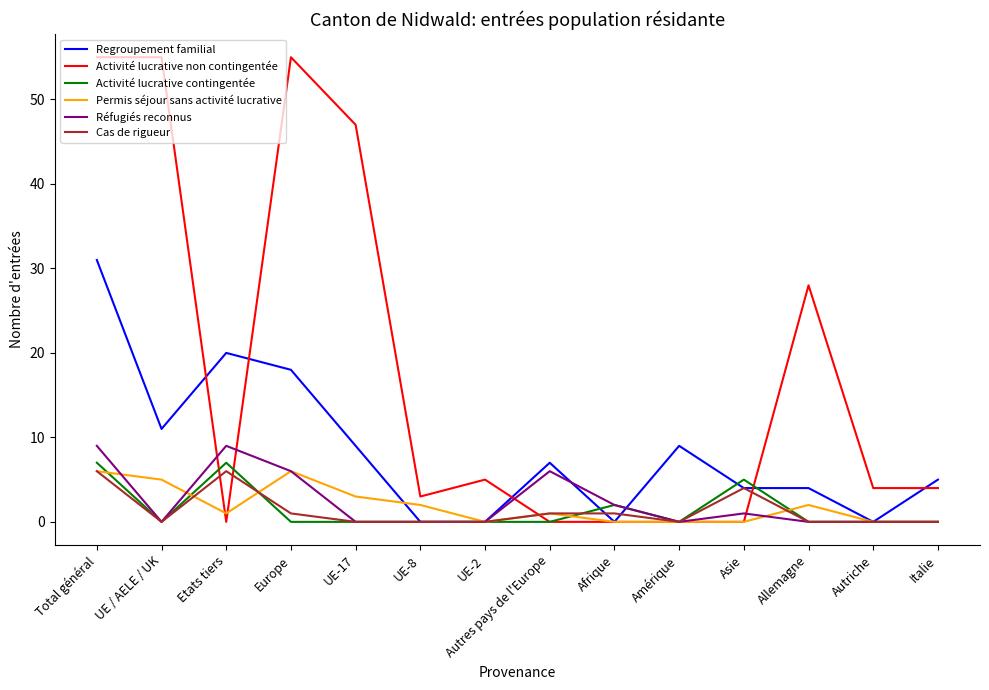

True or false: Activité lucrative contingentée has a value of 2 at Asie.

False